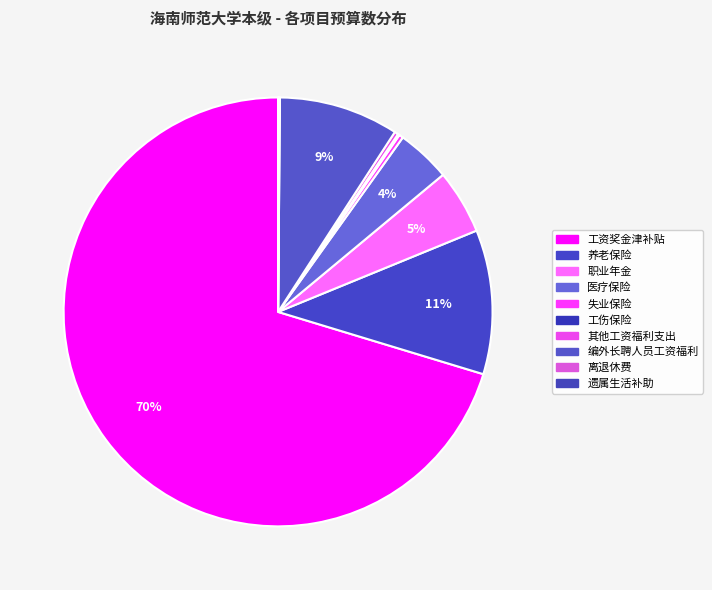

Rank the categories by value from lowest to highest.

离退休费, 遗属生活补助, 工伤保险, 其他工资福利支出, 失业保险, 医疗保险, 职业年金, 编外长聘人员工资福利, 养老保险, 工资奖金津补贴